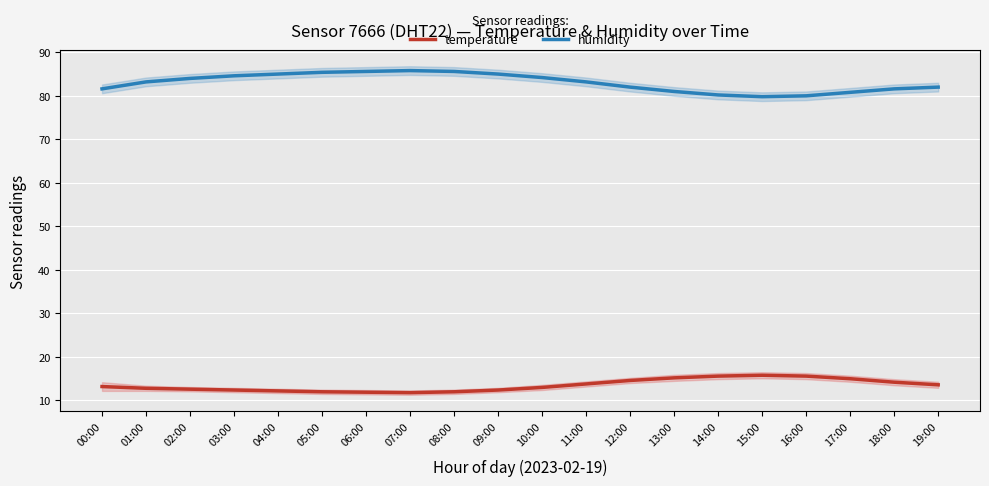

Which series has the largest total across all categories?

humidity